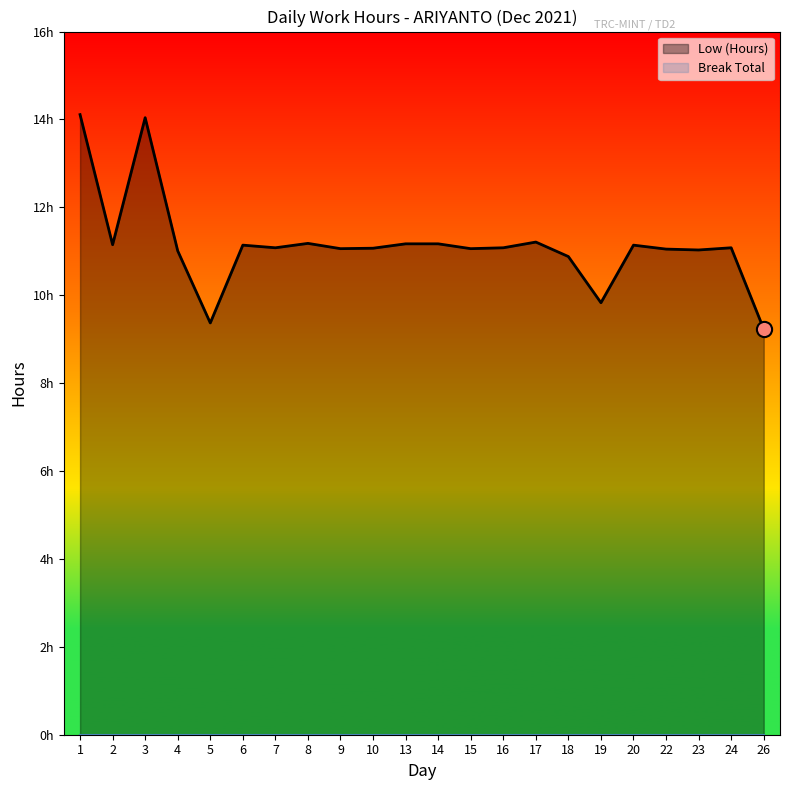

What is the change in value from 2 to 9?

-0.1